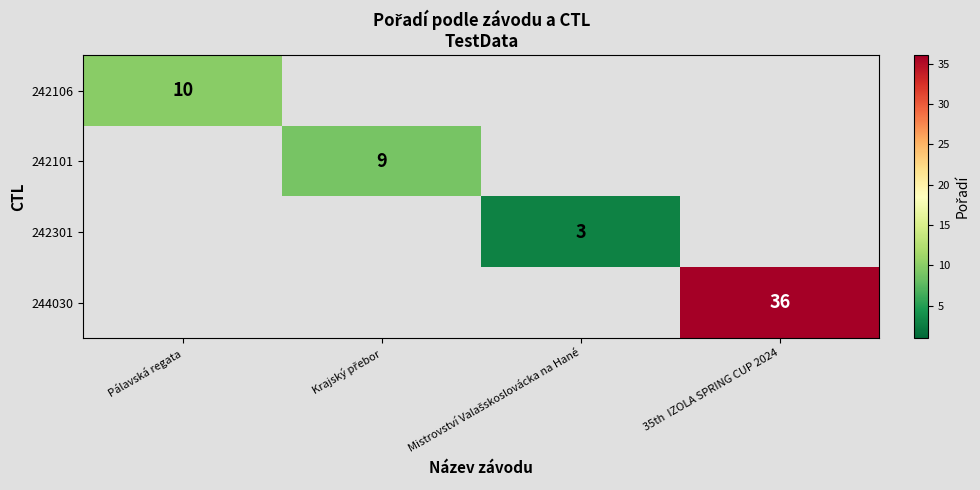

Is it true that 242106 equals 14 at Pálavská regata?

False